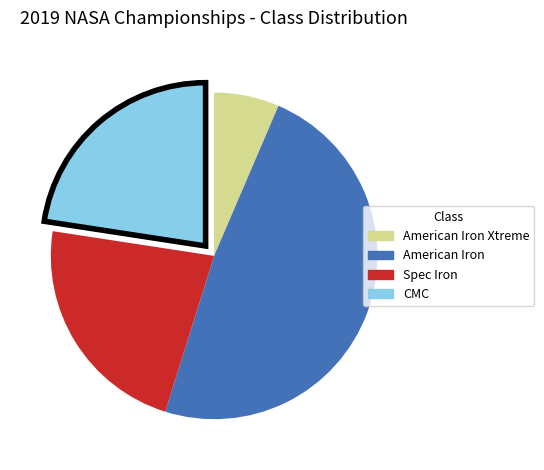

Does any single category account for the majority?

No